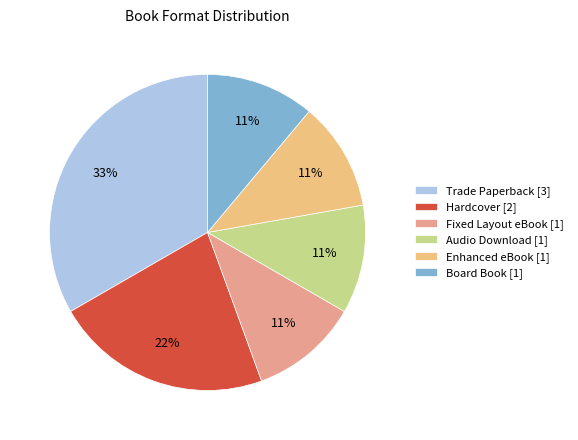

To the nearest percent, what is the average slice percentage?

17%